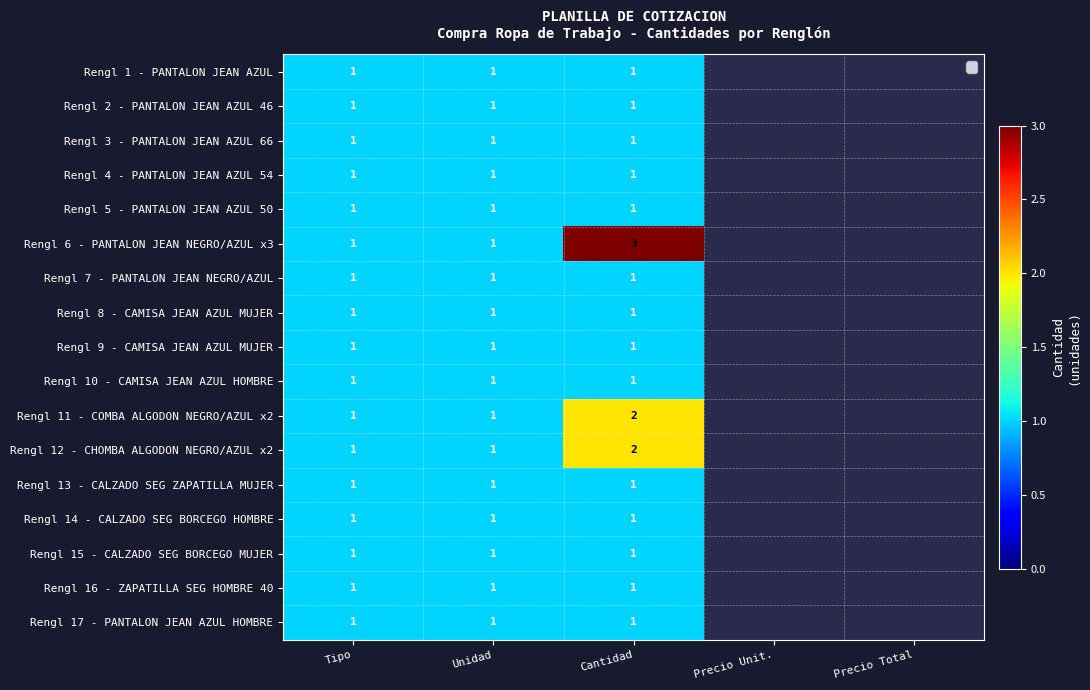

What is the total value across all series at Unidad?

17